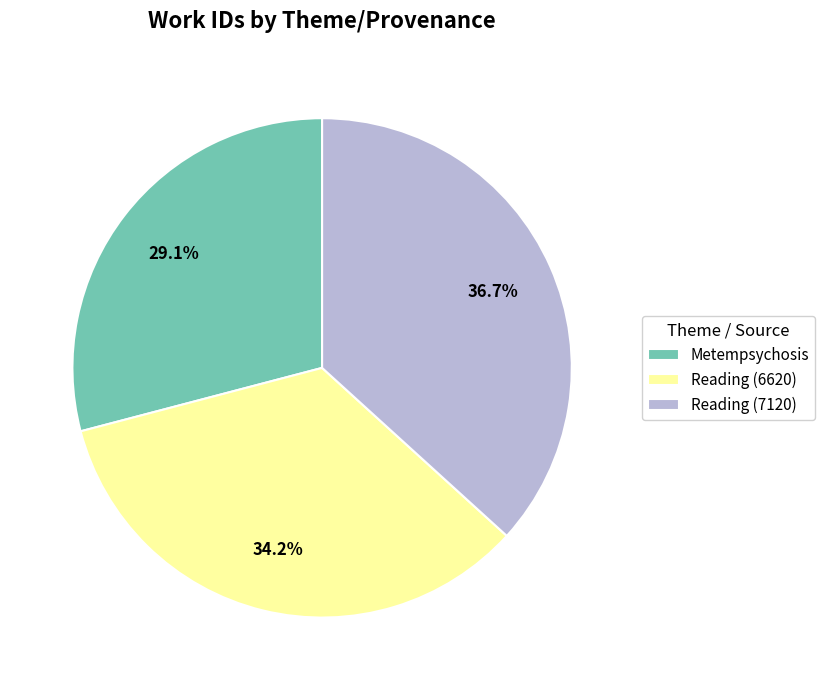

To the nearest percent, what percentage of the pie is Reading (6620)?

34%